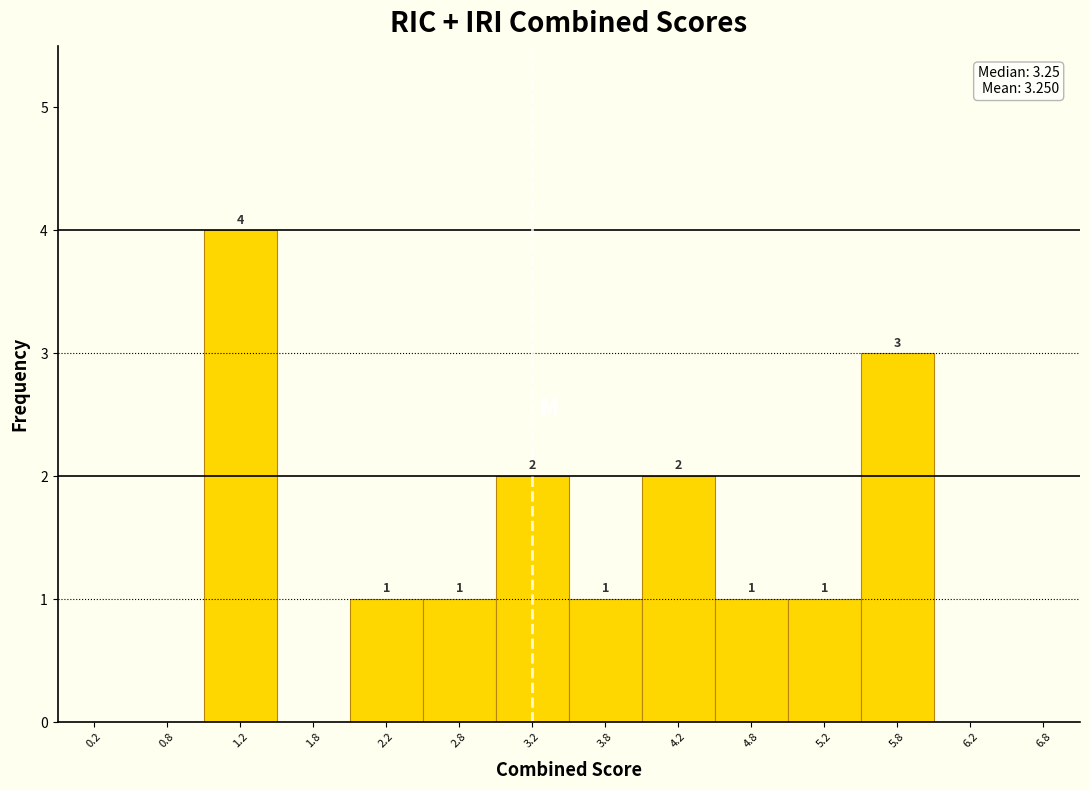

Over which range of the x-axis is the bar tallest?

1.0 to 1.5